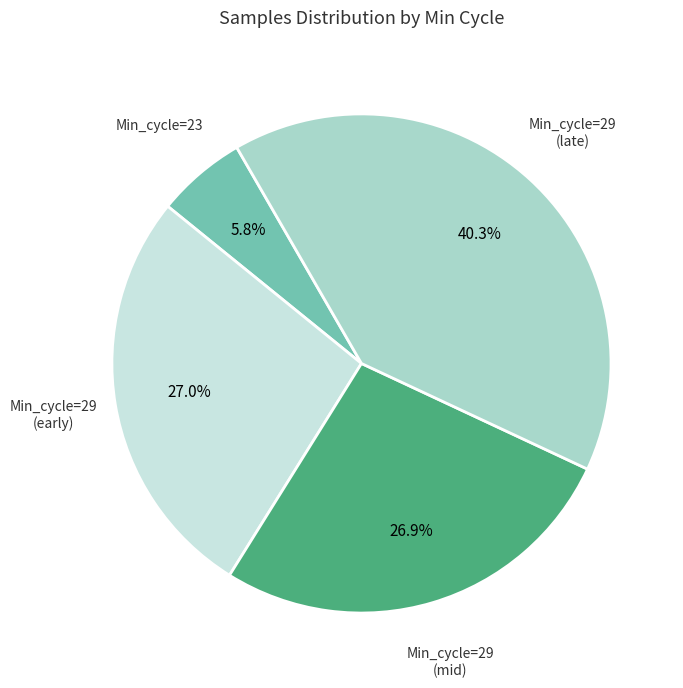

Is there any slice that represents more than half of the pie?

No